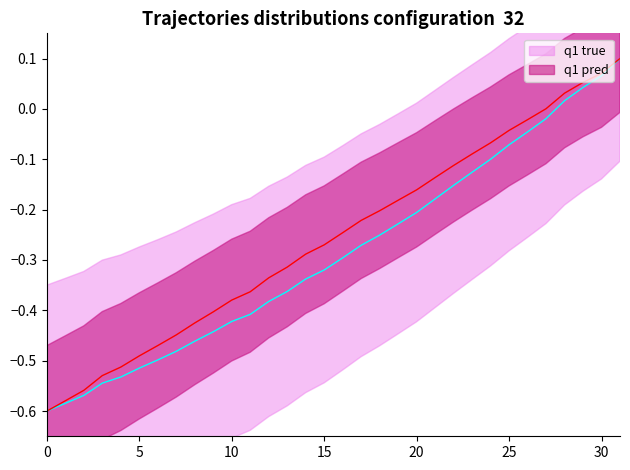

What is the label of the 3rd point from the left?

10